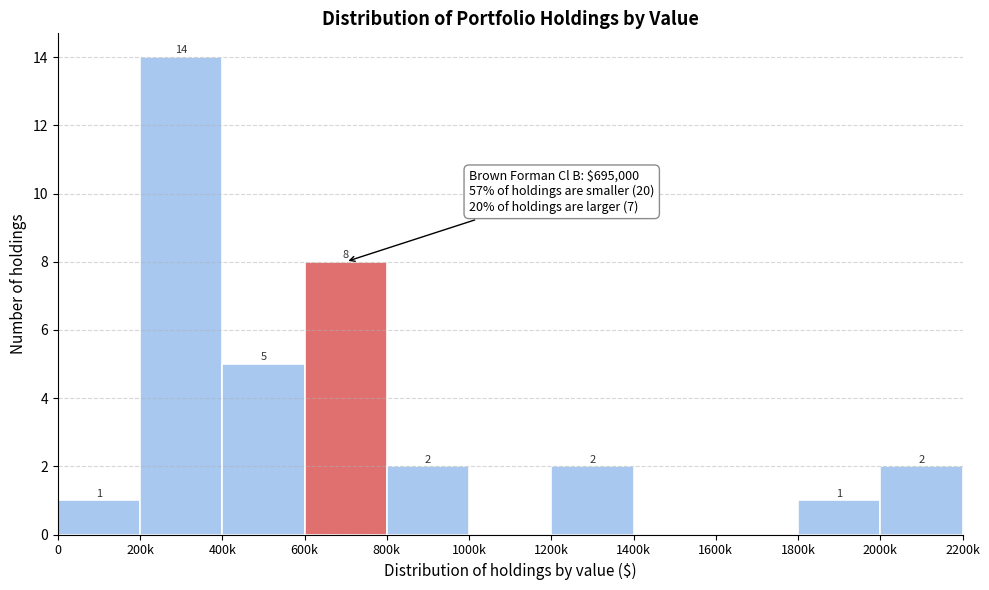

Reading left to right, extract all data points from this chart.

0=1	200k=14	400k=5	600k=8	800k=2	1000k=0	1200k=2	1400k=0	1600k=0	1800k=1	2000k=2